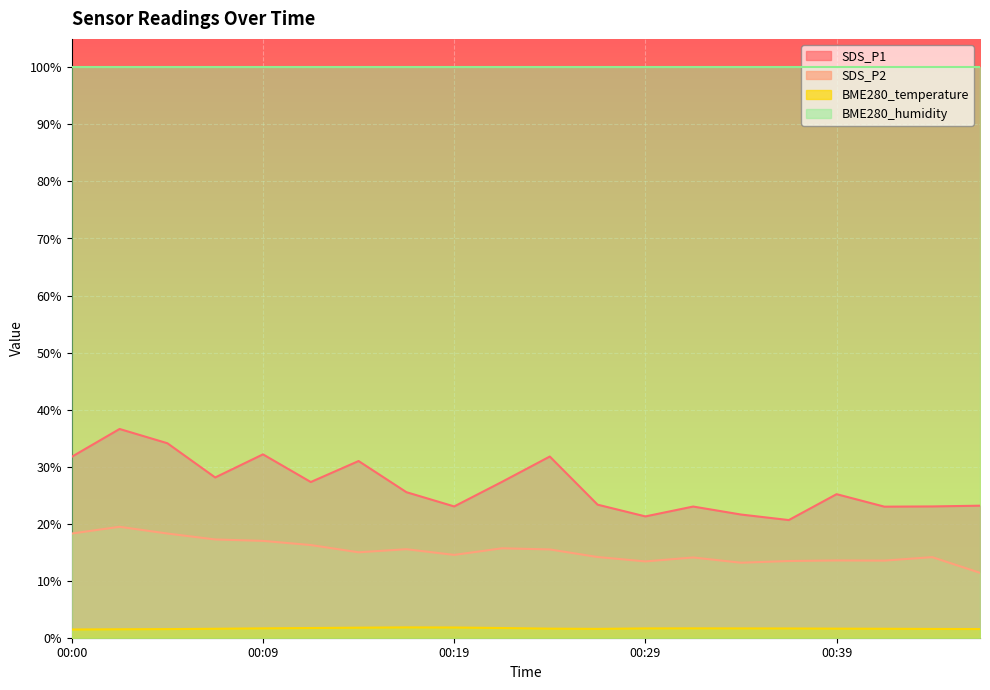

What is the difference between the highest and lowest values at 00:39?

98.4